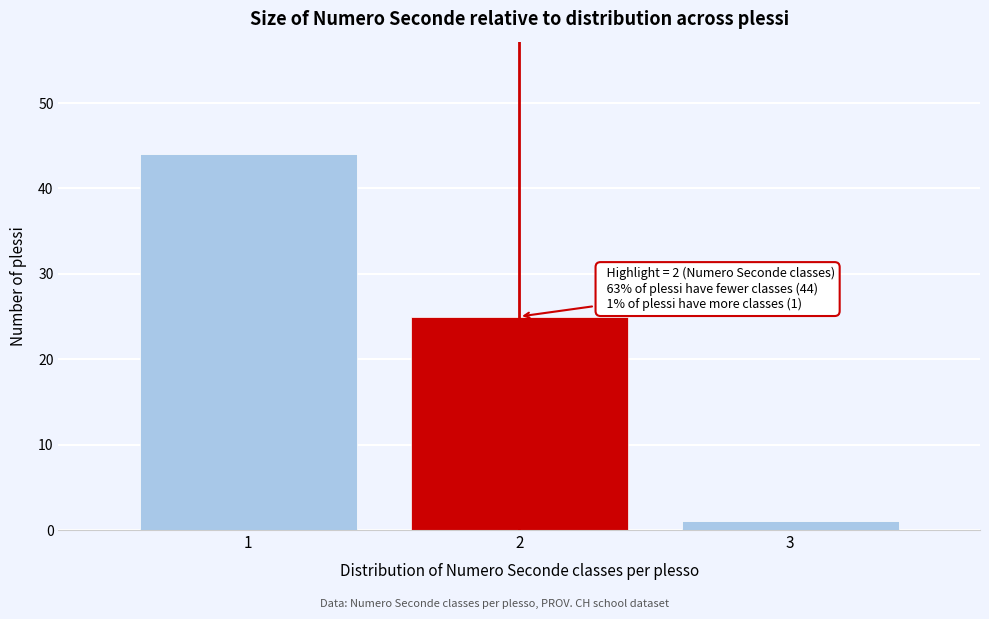

Reading left to right, extract all data points from this chart.

1=44	2=25	3=1